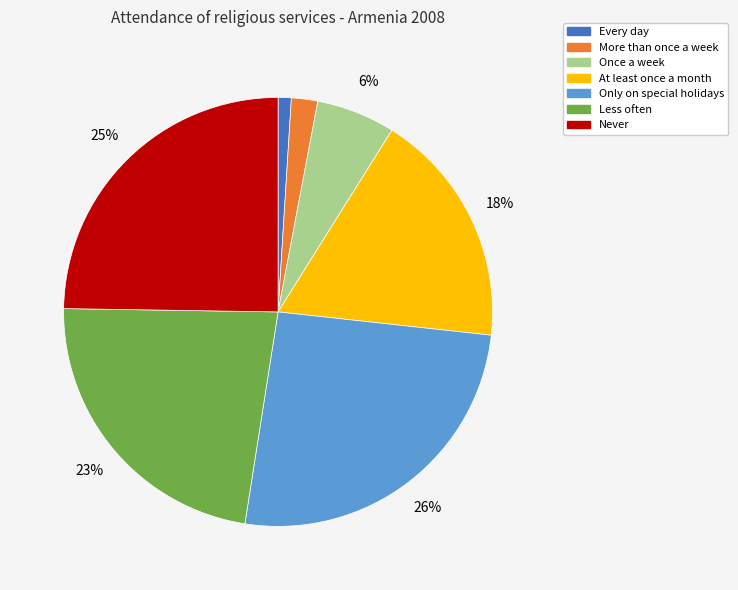

Rank the categories by value from lowest to highest.

Every day, More than once a week, Once a week, At least once a month, Less often, Never, Only on special holidays